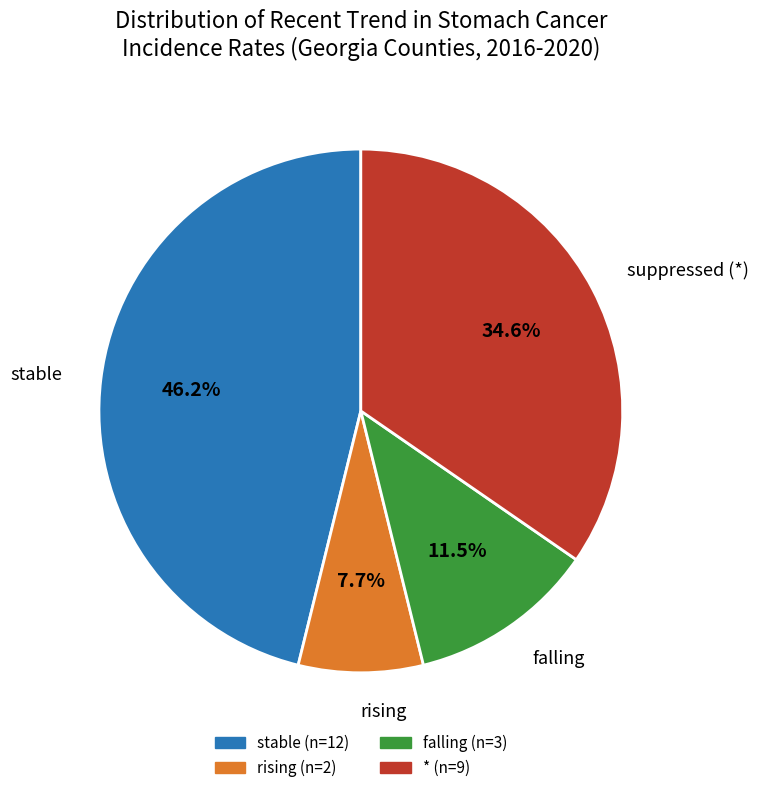

How many slices are in this pie chart?

4